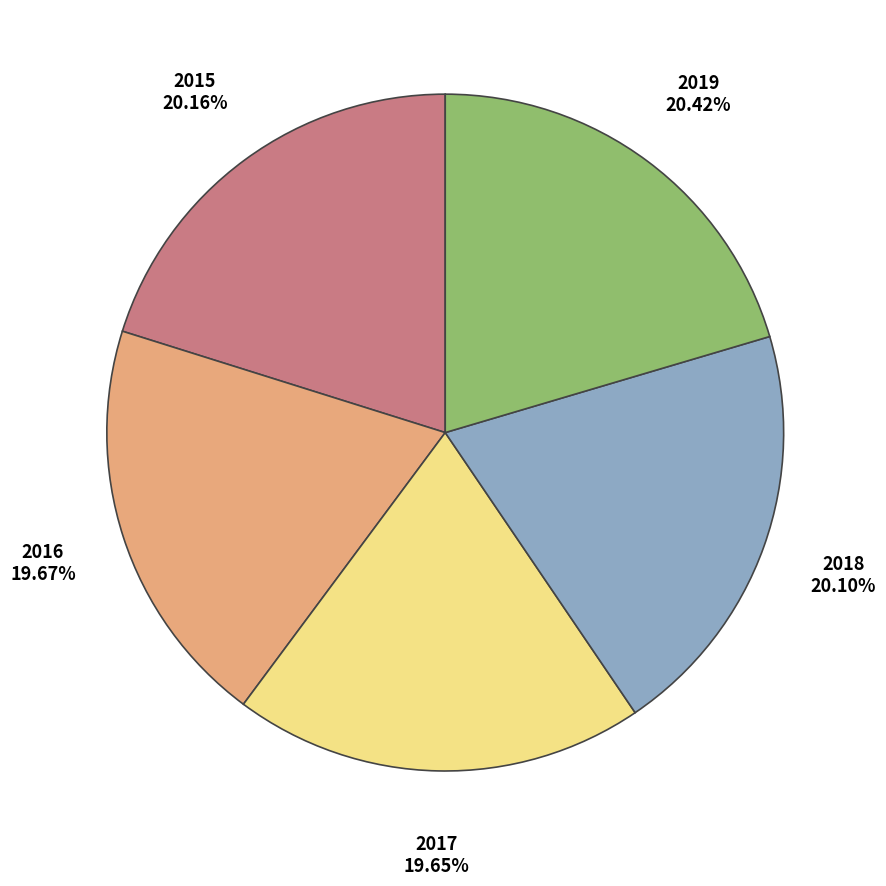

Approximately how many times larger is the value at 2016 compared to 2018?

1.0